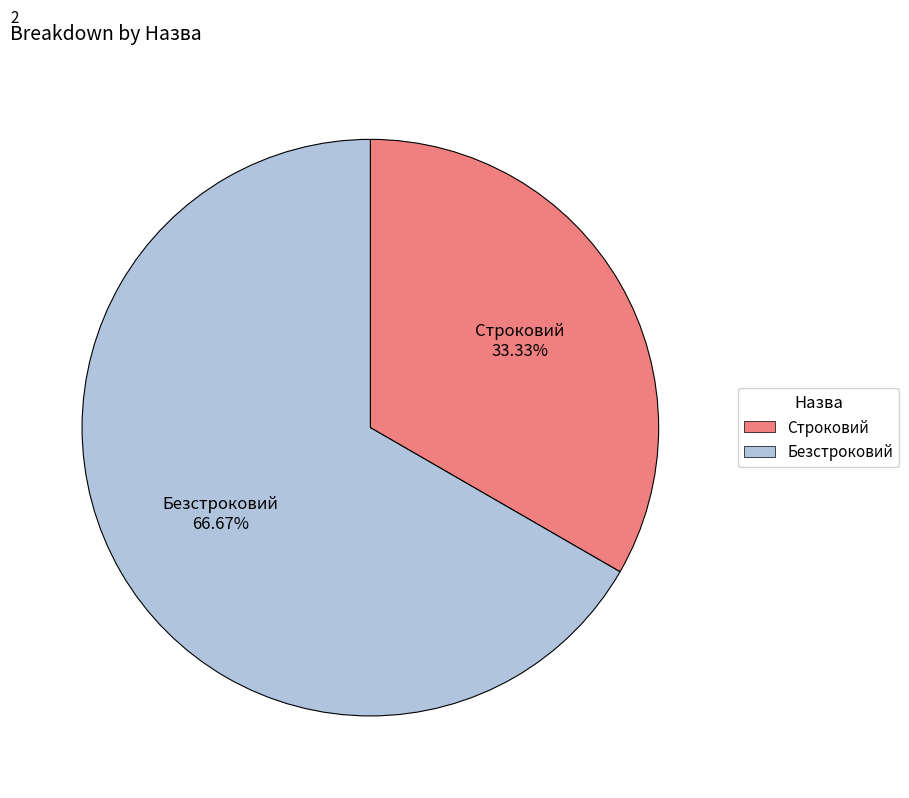

What percentage is NOT represented by Безстроковий?

33.3%